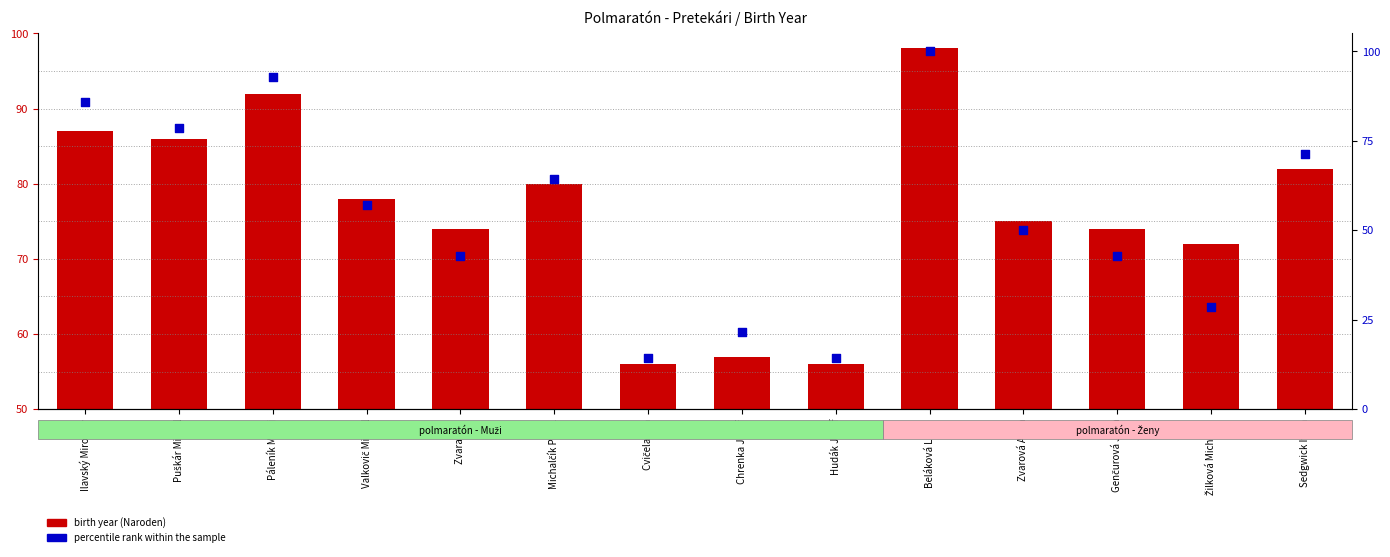

What are all the series names shown in the legend?

birth year (Naroden), percentile rank within the sample